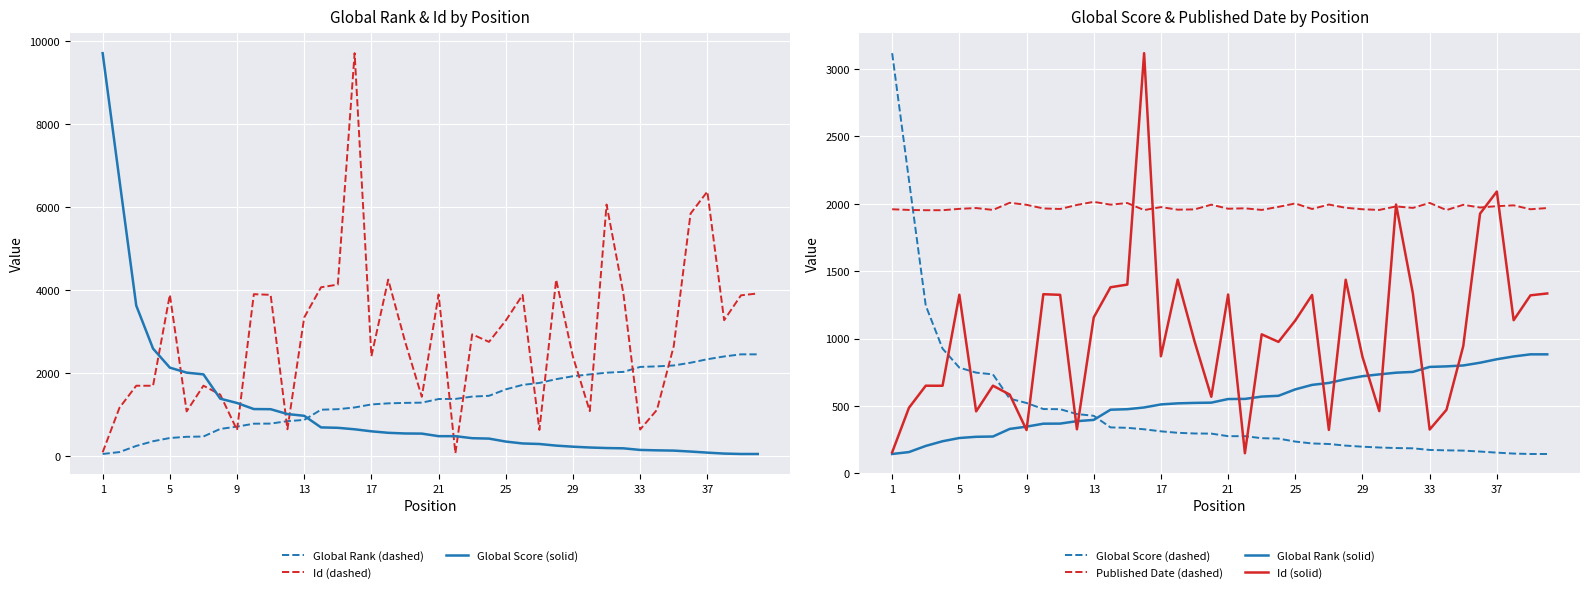

Count the number of data series in this chart.

4